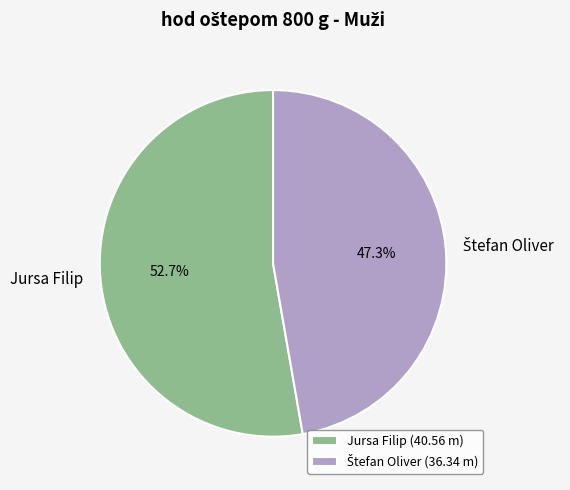

What percentage is NOT represented by Jursa Filip?

47.3%